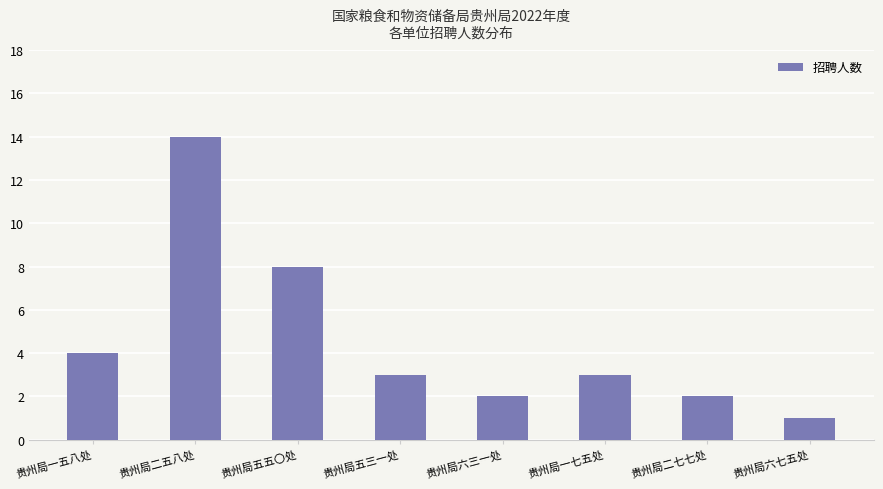

How many series are shown in this chart?

1